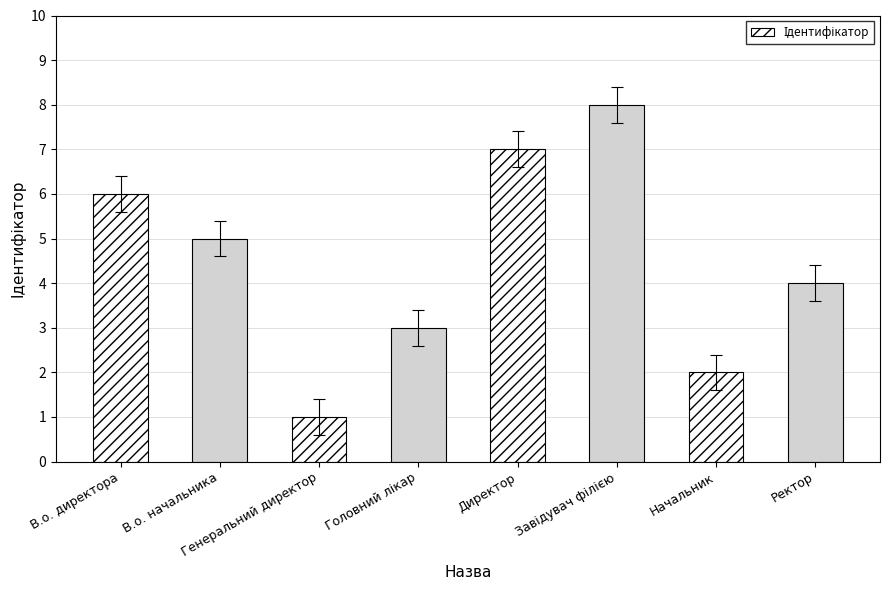

How many values are below 5?

4